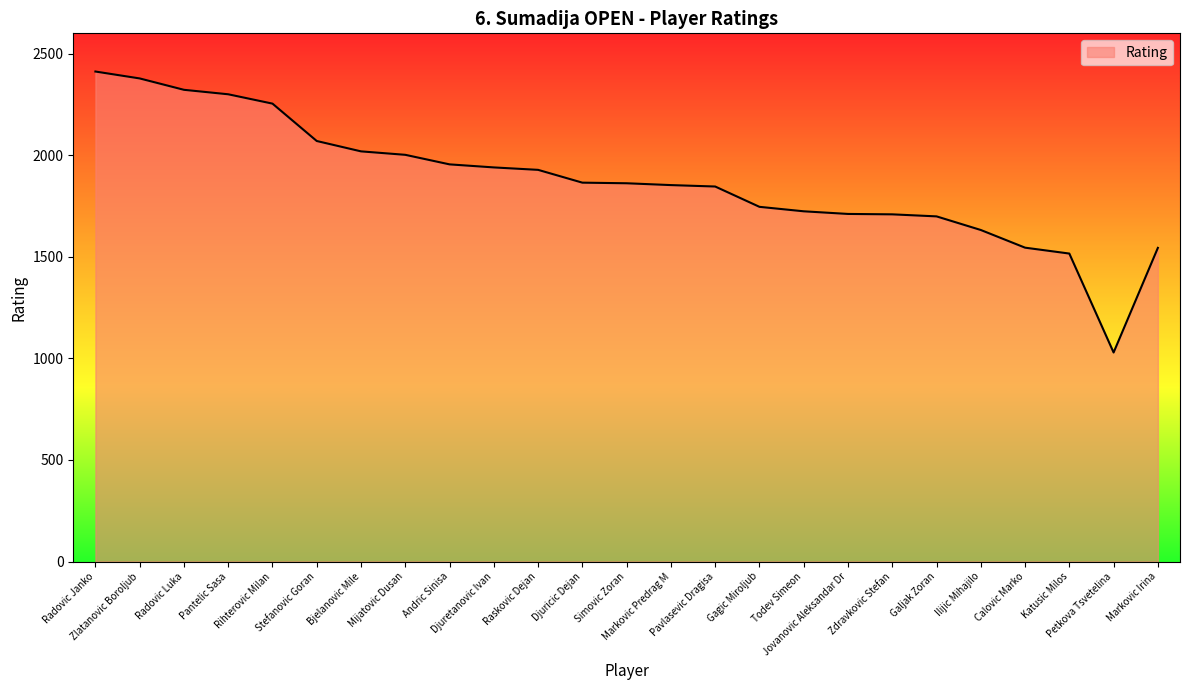

What is the smallest value displayed?

1029